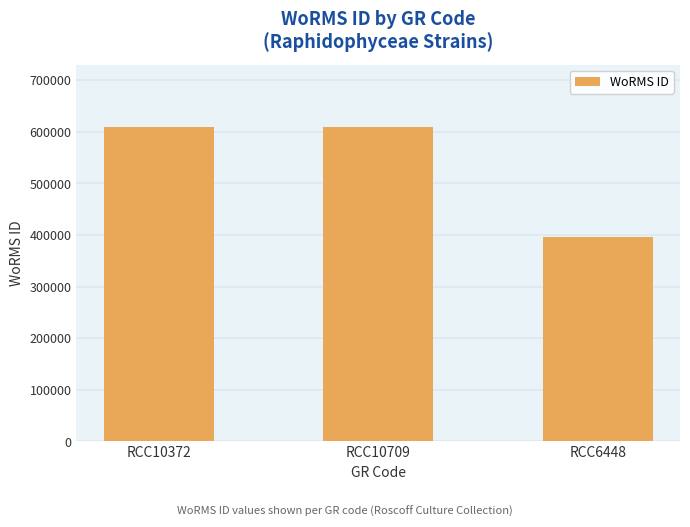

The value at RCC10709 is 608356. True or false?

True